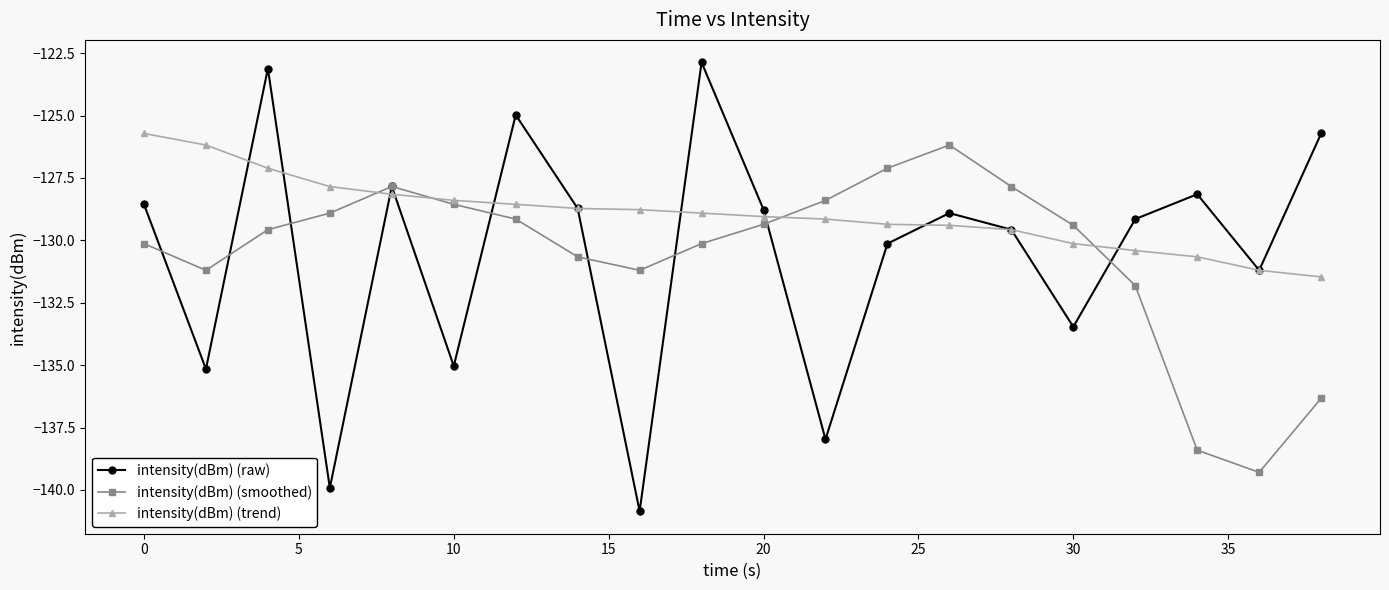

What is the lowest value of the intensity(dBm) (smoothed) series?

-139.3